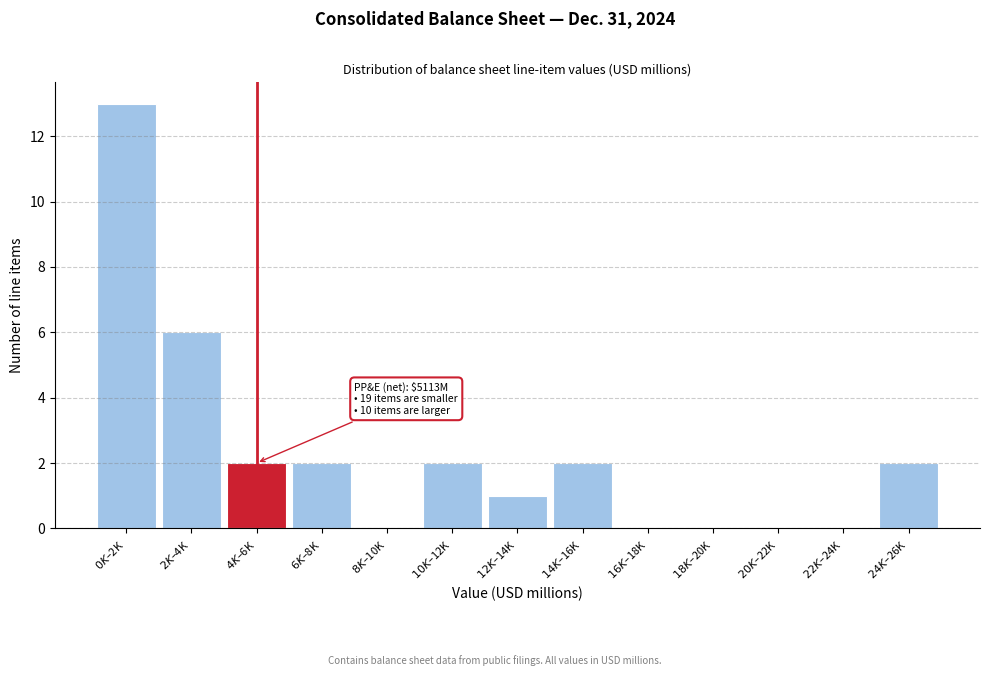

What is the sum of all values?

30